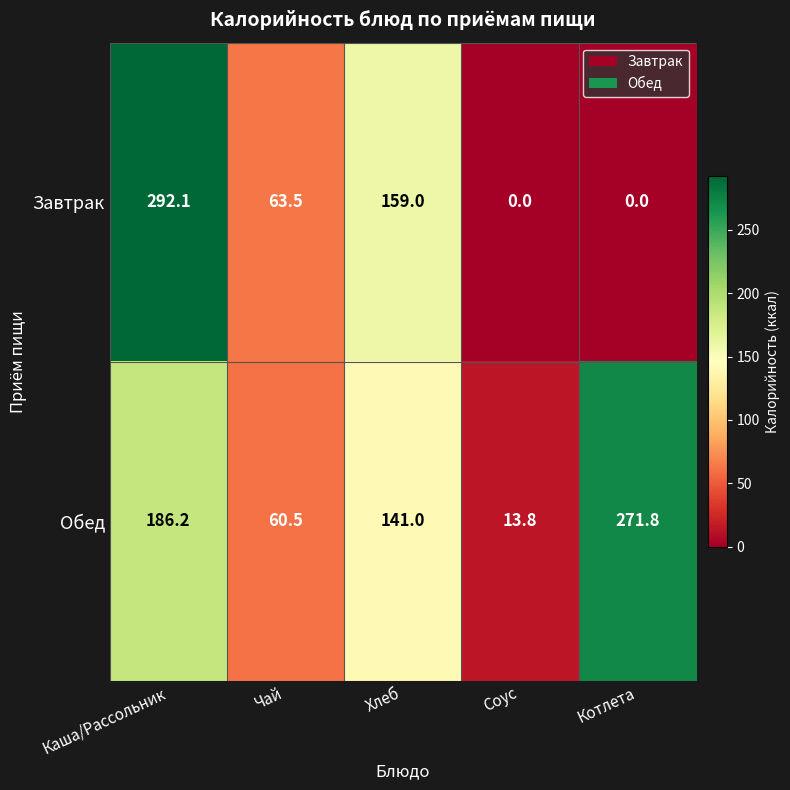

What is the total value across all series at Соус?

13.8